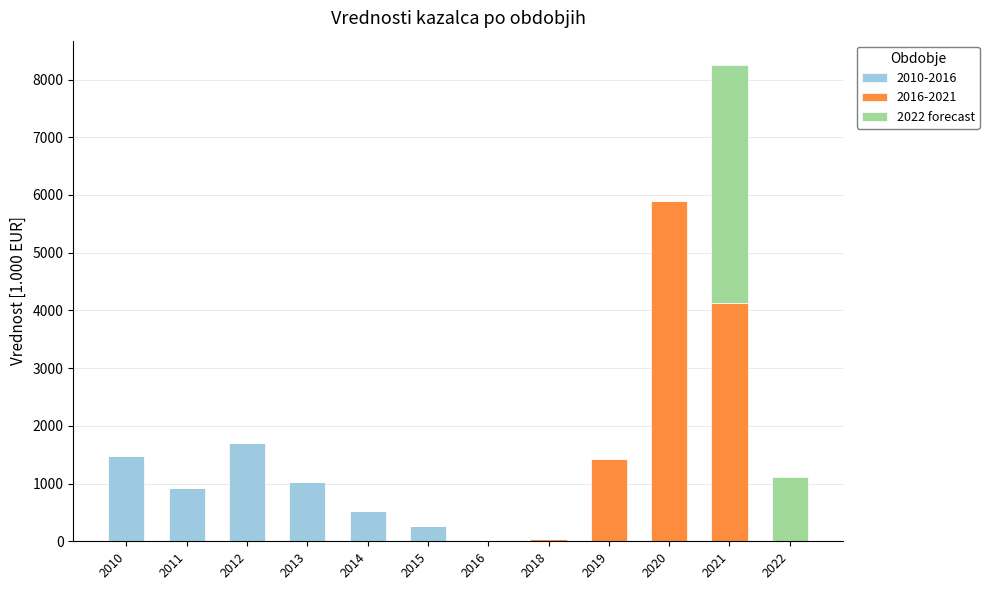

What is the sum of the 2010-2016 values at 2015 and 2022?

270.7